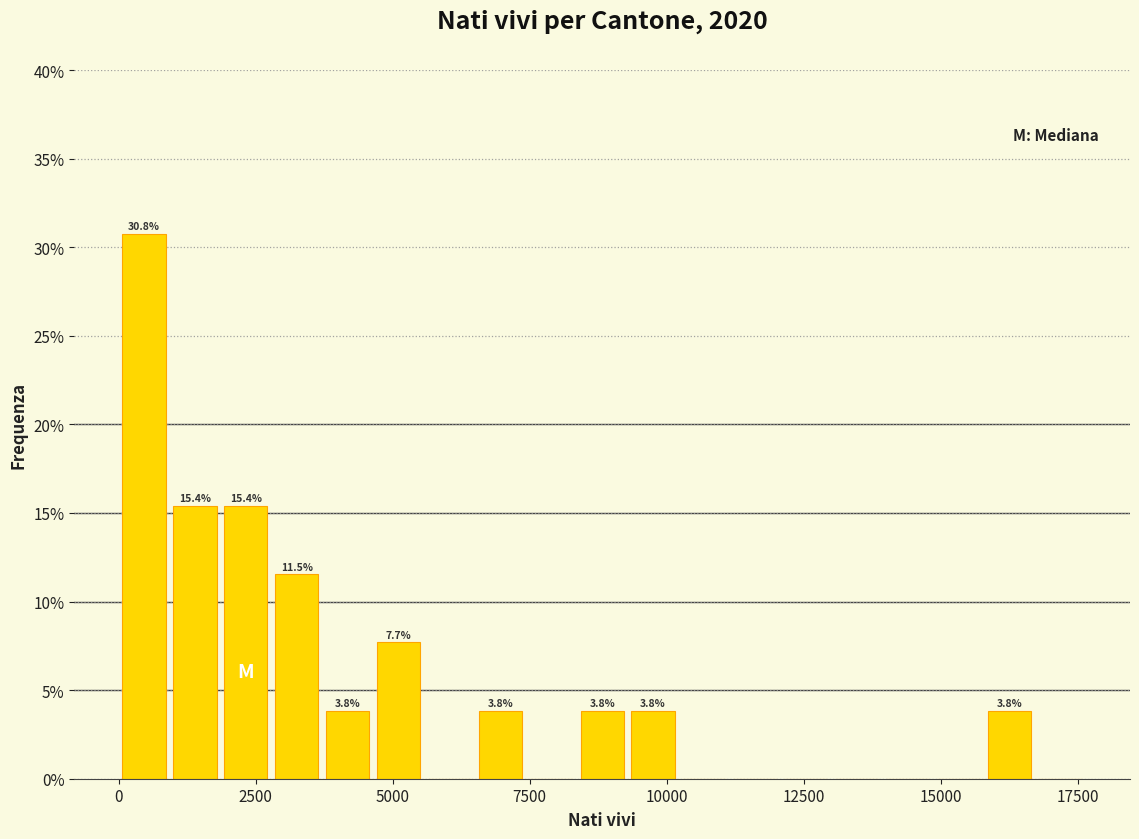

Around what value on the x-axis is the tallest bar? Give the approximate position of its centre, as read against the axis.

500